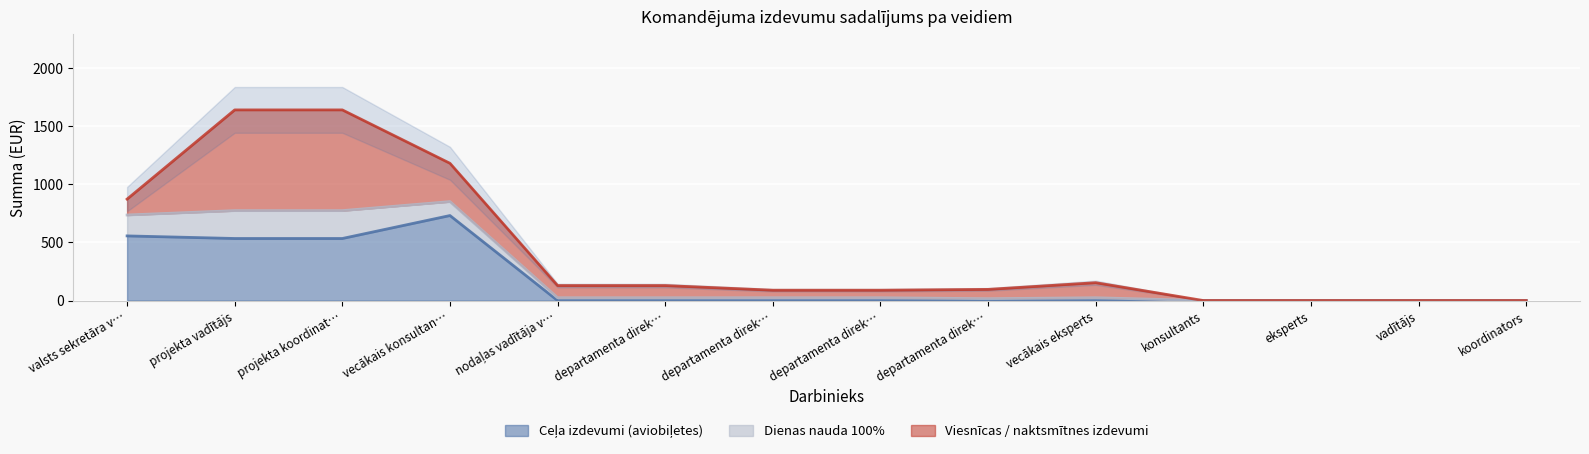

What are all the series names shown in the legend?

Ceļa izdevumi (aviobiļetes), Dienas nauda 100%, Viesnīcas / naktsmītnes izdevumi